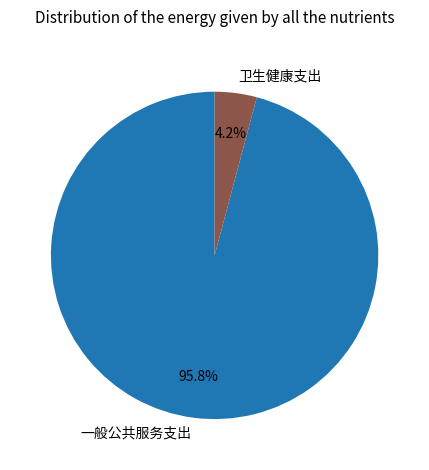

Between 卫生健康支出 and 一般公共服务支出, which is larger?

一般公共服务支出